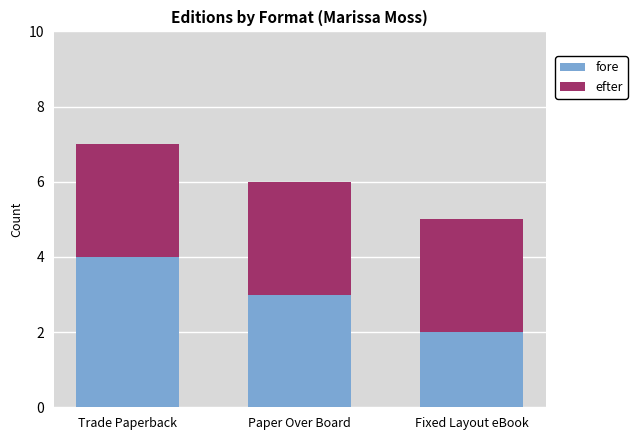

Reading left to right, transcribe the values for fore.

4	3	2